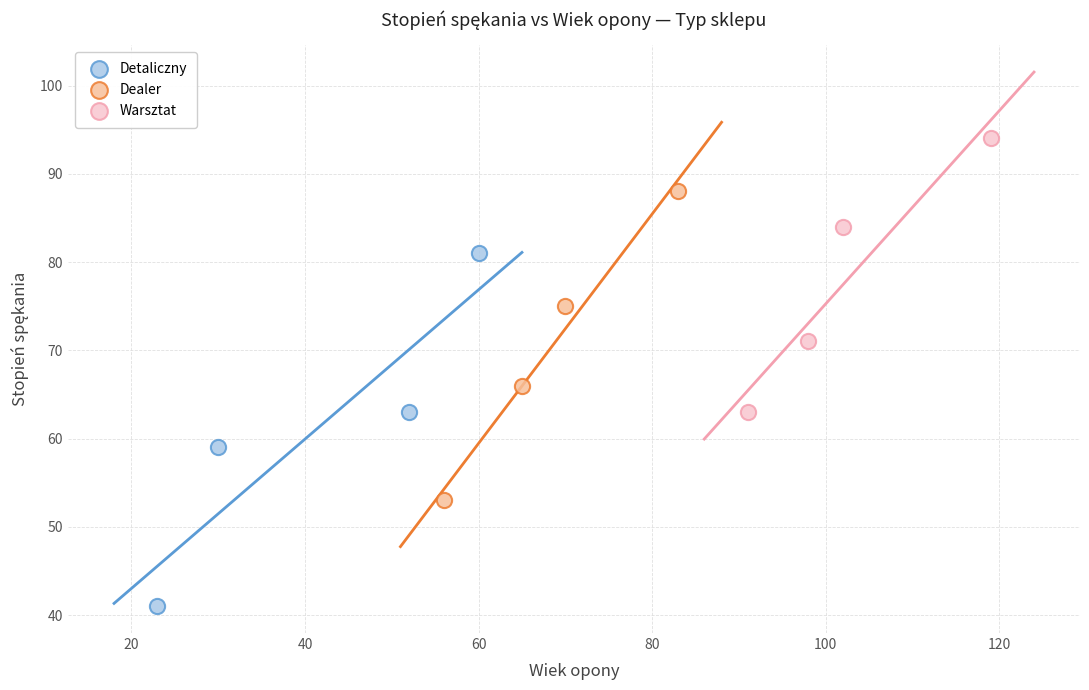

What are all the series names shown in the legend?

Detaliczny, Dealer, Warsztat